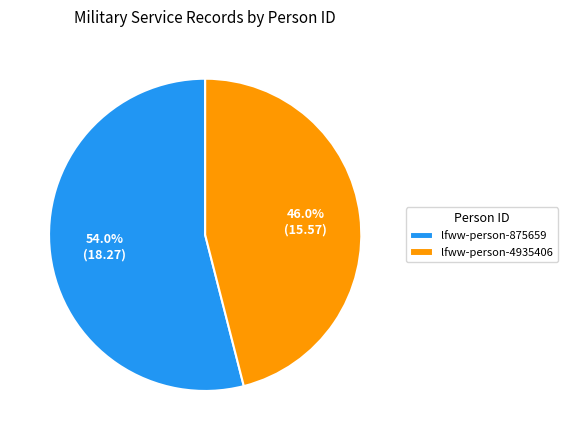

What is the ratio of the value at lfww-person-4935406 to the value at lfww-person-875659?

0.9